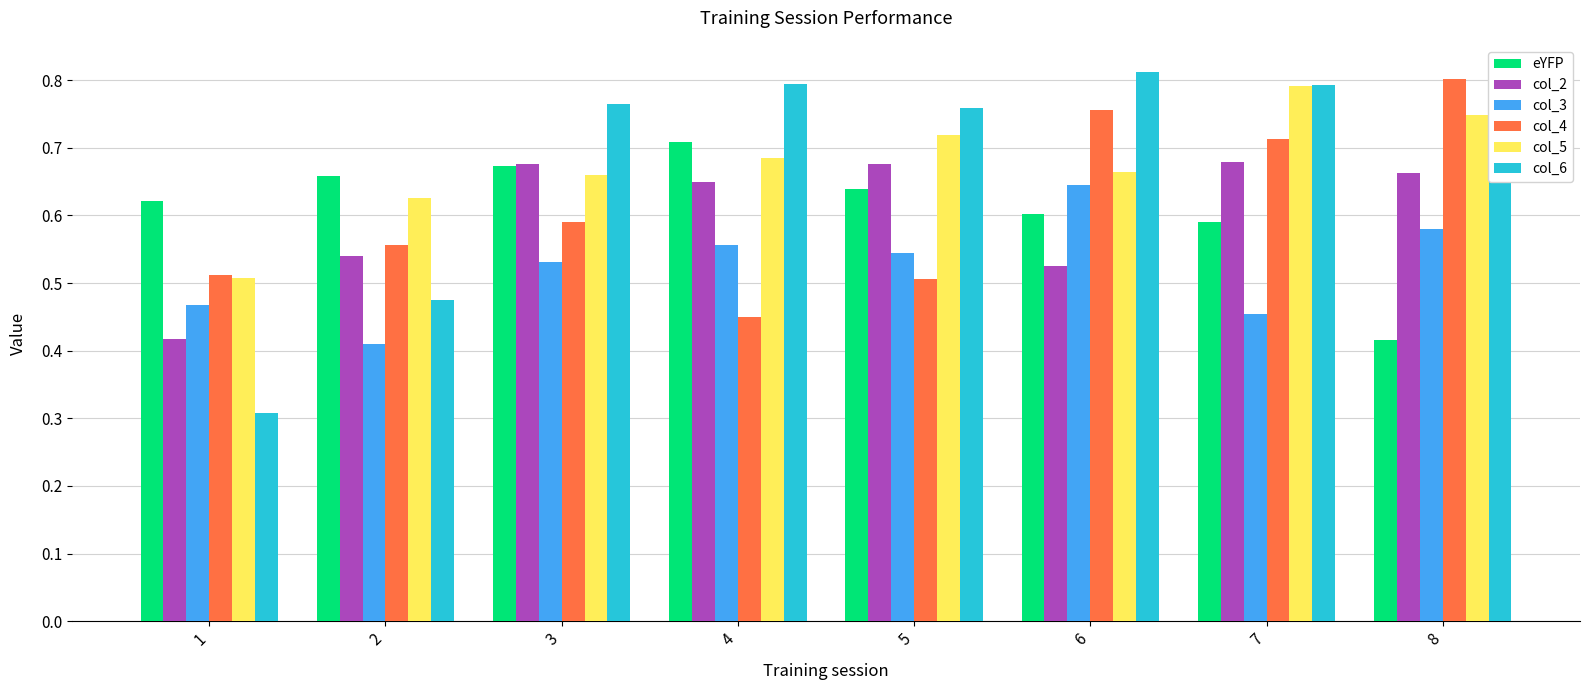

What is the smallest value displayed?

0.3